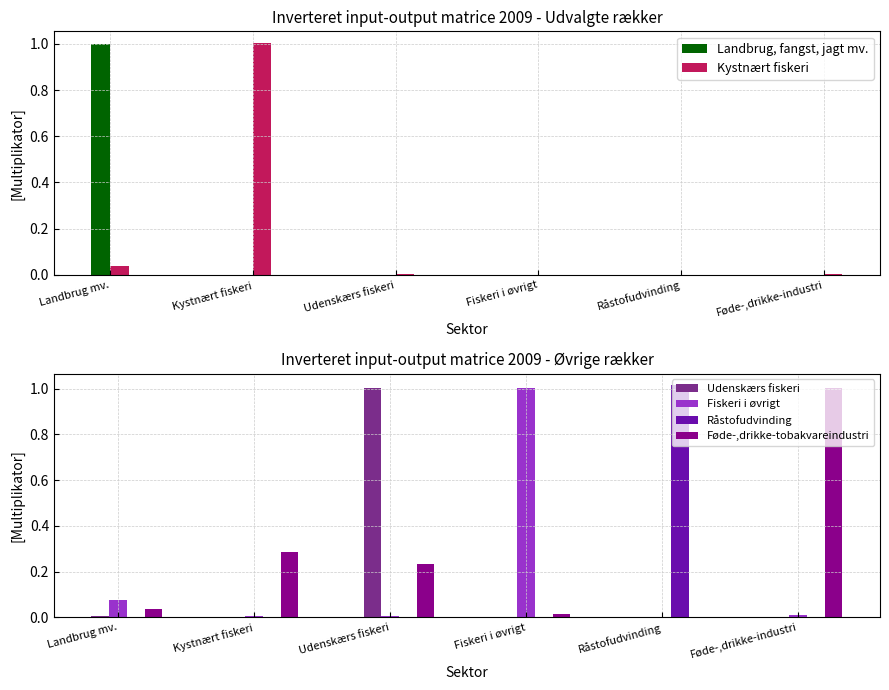

What is the spread (max minus min) of values at Fiskeri i øvrigt?

1.0